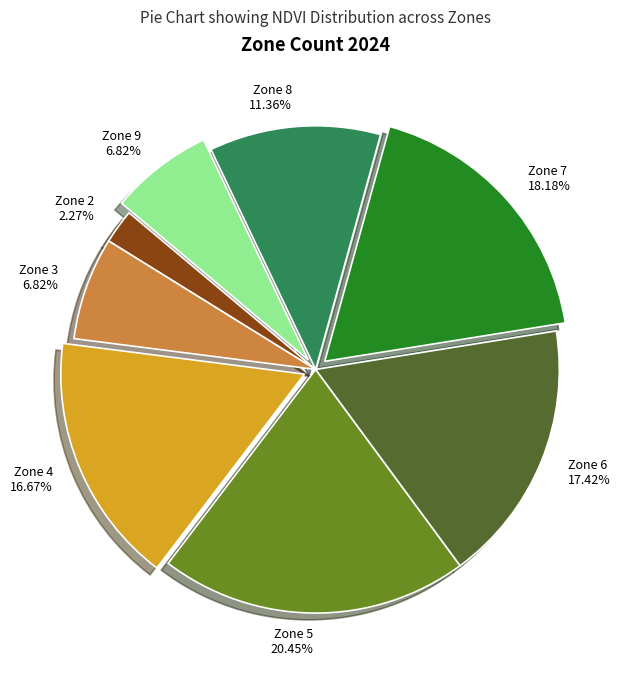

Is there a majority slice in this chart?

No